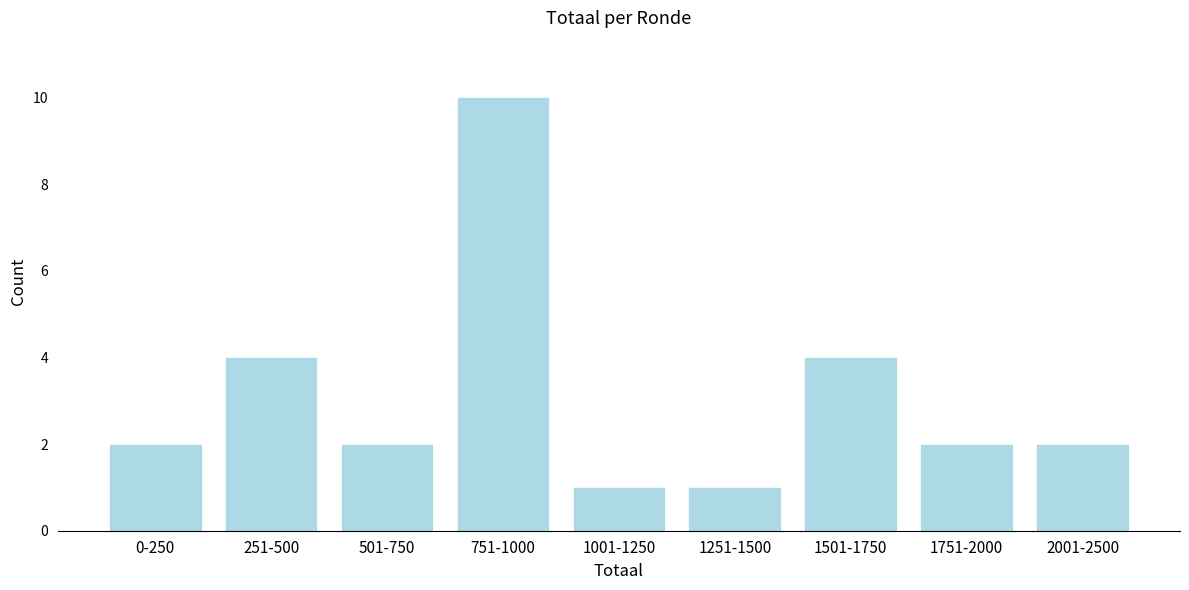

Reading left to right, list all the values displayed in this chart.

2	4	2	10	1	1	4	2	2